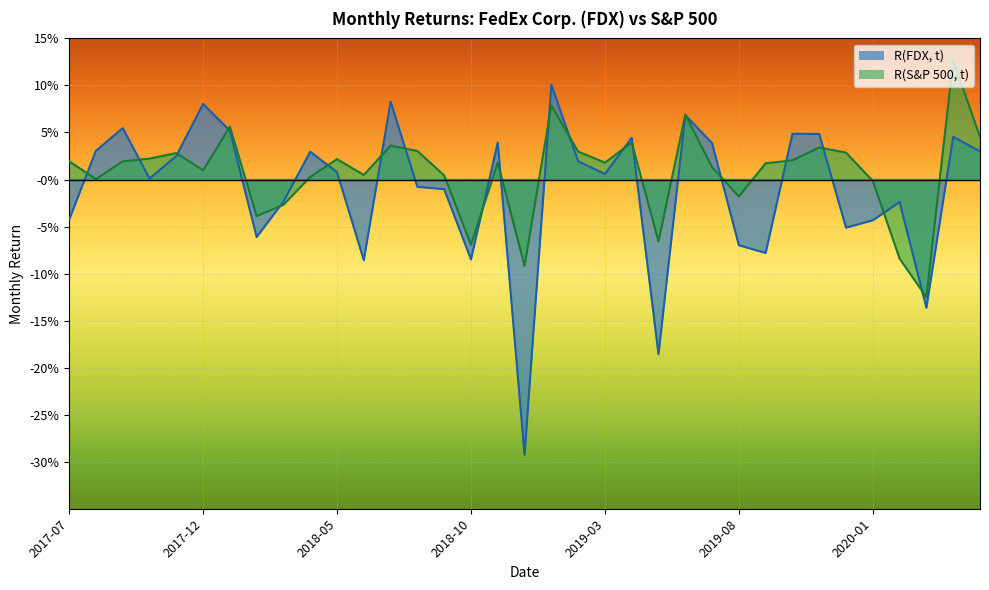

At which category does R(FDX, t) reach its first local peak?

2017-09